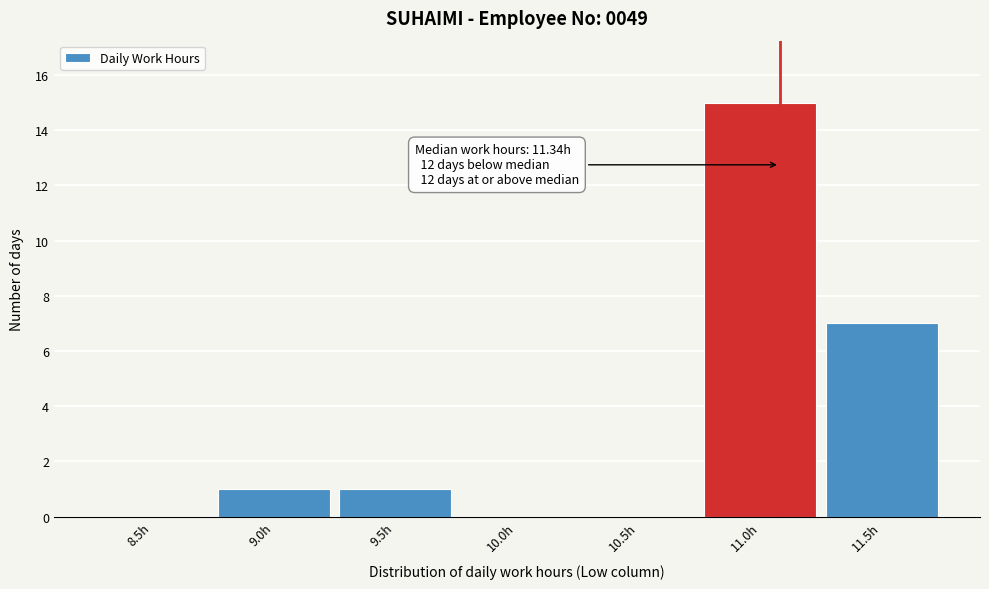

Reading left to right, what are all the values shown in this chart?

8.5h=0	9.0h=1	9.5h=1	10.0h=0	10.5h=0	11.0h=15	11.5h=7